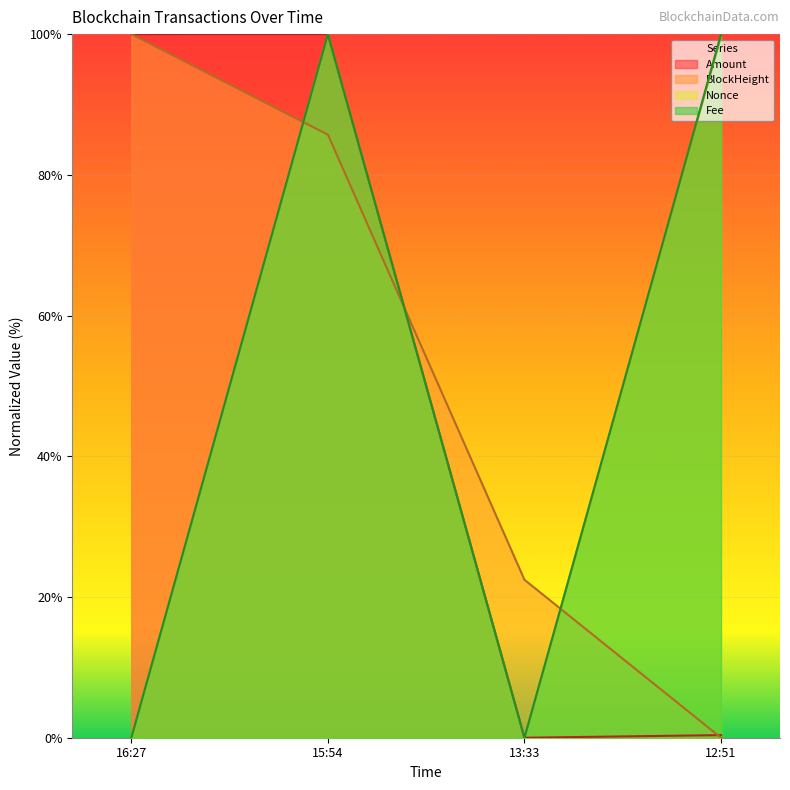

How many data points in BlockHeight are above 85?

2